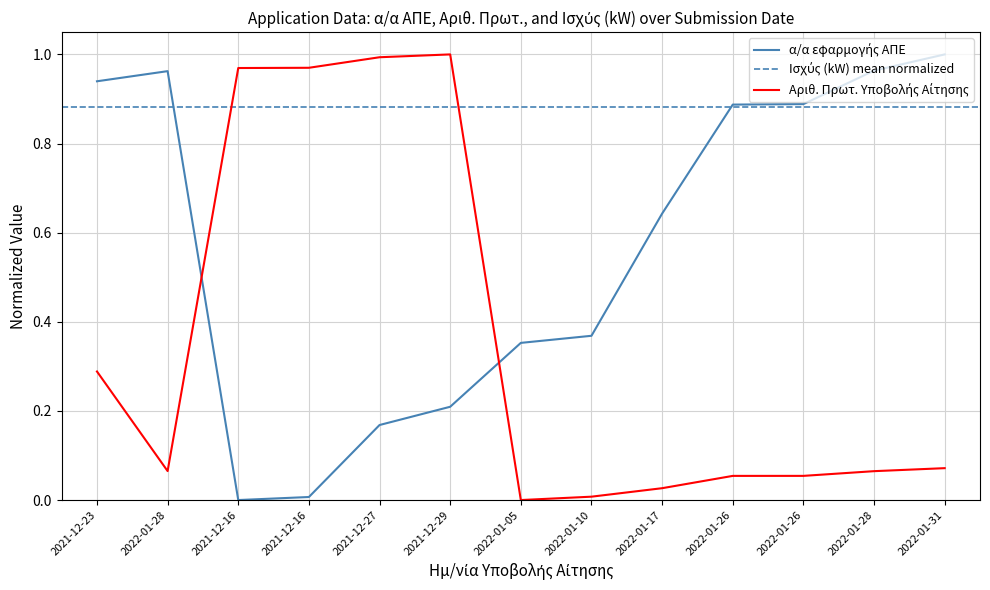

Reading right to left, extract all data points from this chart.

α/α εφαρμογής ΑΠΕ: 1.0	1.0	0.9	0.9	0.6	0.4	0.4	0.2	0.2	0.0	0.0	1.0	0.9
Αριθ. Πρωτ. Υποβολής Αίτησης: 0.1	0.1	0.1	0.1	0.0	0.0	0.0	1.0	1.0	1.0	1.0	0.1	0.3